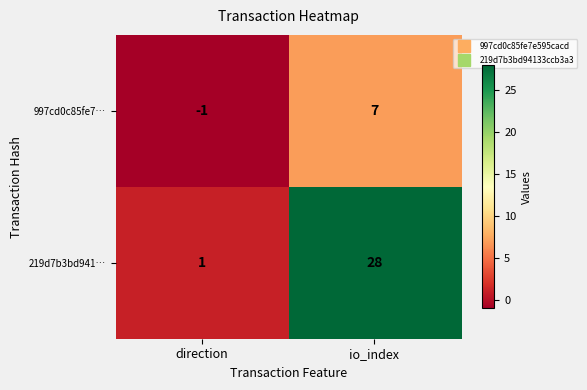

List the series in order of their overall mean, lowest first.

997cd0c85fe7…, 219d7b3bd941…